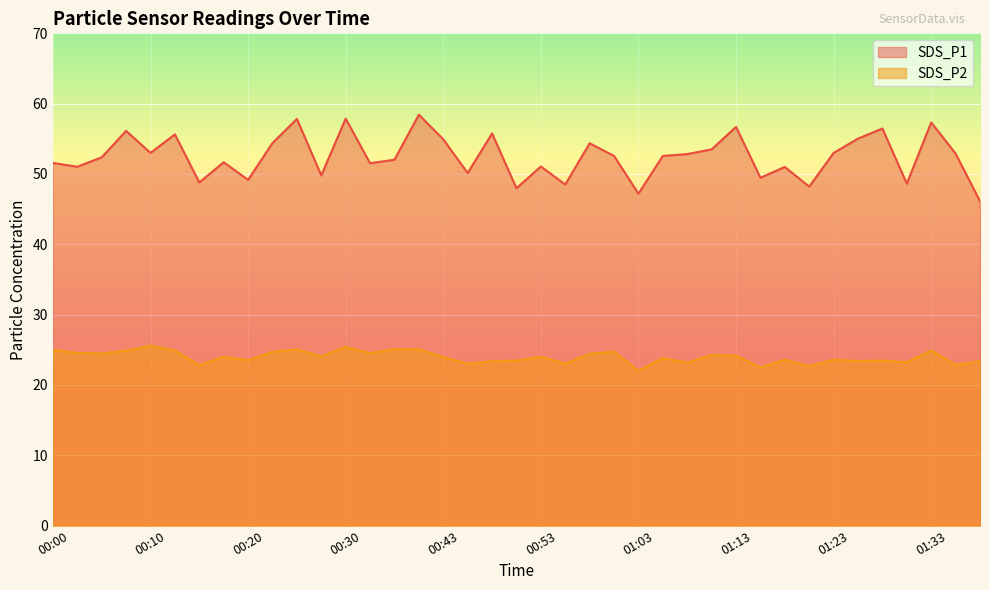

How many lines are shown in the chart?

2